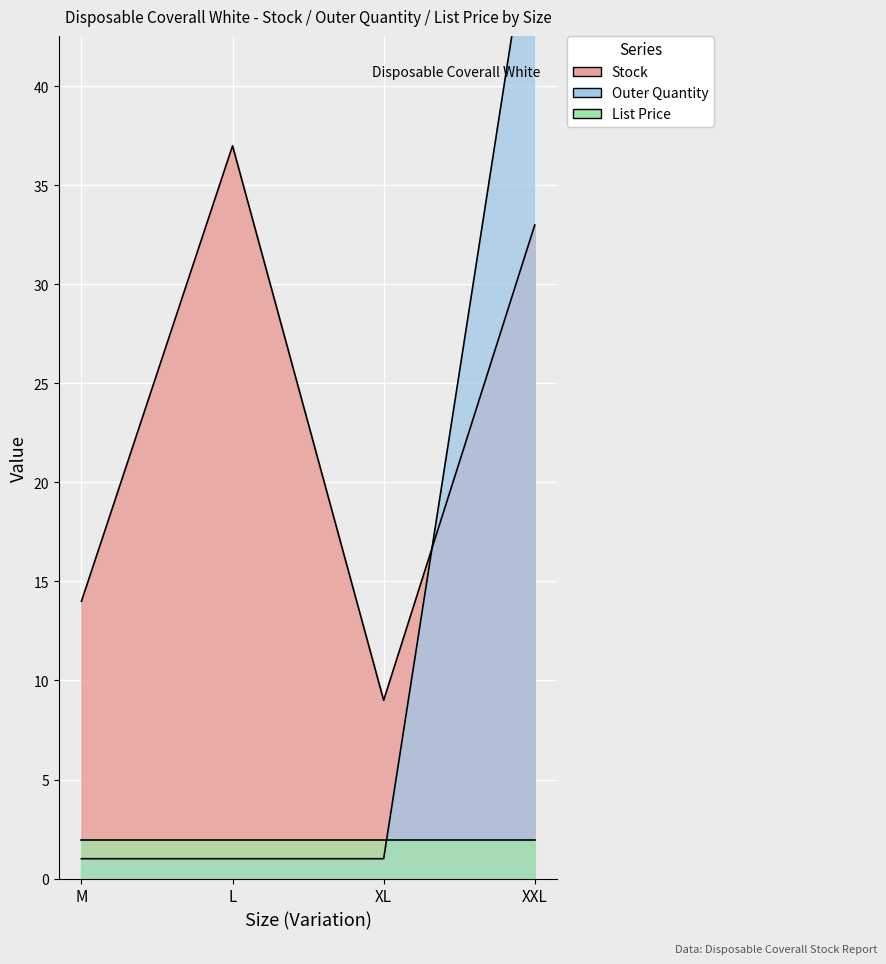

Which series ends up on top after the final intersection of Stock and Outer Quantity?

Outer Quantity